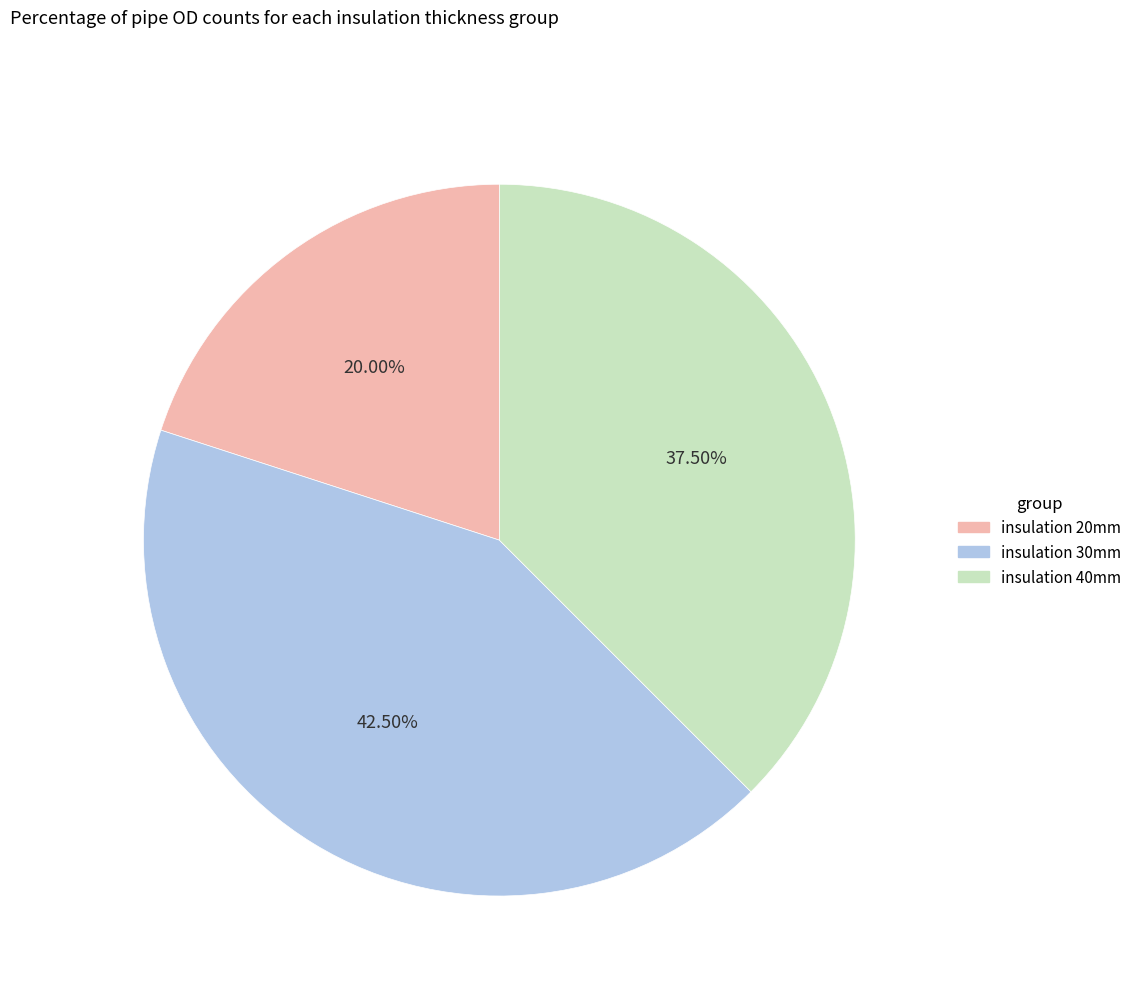

Count the number of slices in the pie.

3